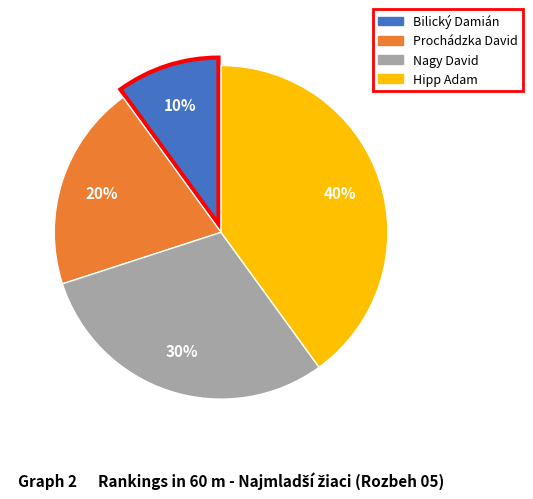

Does Prochádzka David represent more than half of the total?

No